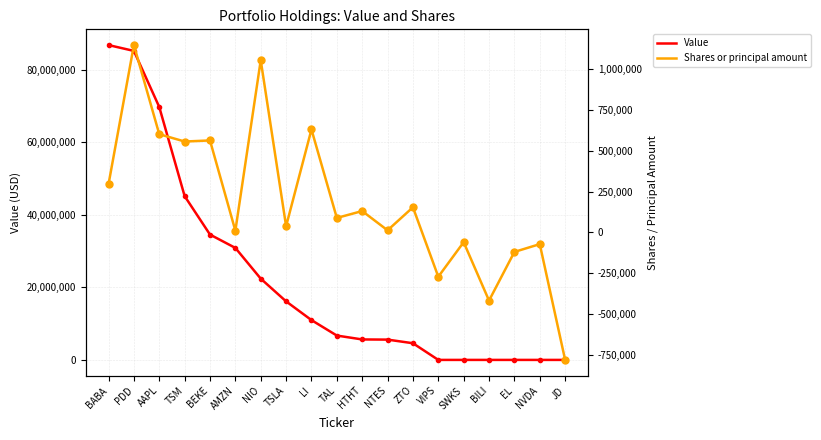

Reading right to left, transcribe all the data shown in this chart.

Value: 0	0	0	0	0	0	4593000	5592000	5638000	6707000	10968000	16131000	22393000	30858000	34535000	45140000	69685000	85145000	86753000
Shares or principal amount: -782480	-72470	-120218	-418700	-60500	-272343	153500	12300	130400	88200	630731	37600	1055300	9800	563383	556800	601715	1148287	295100